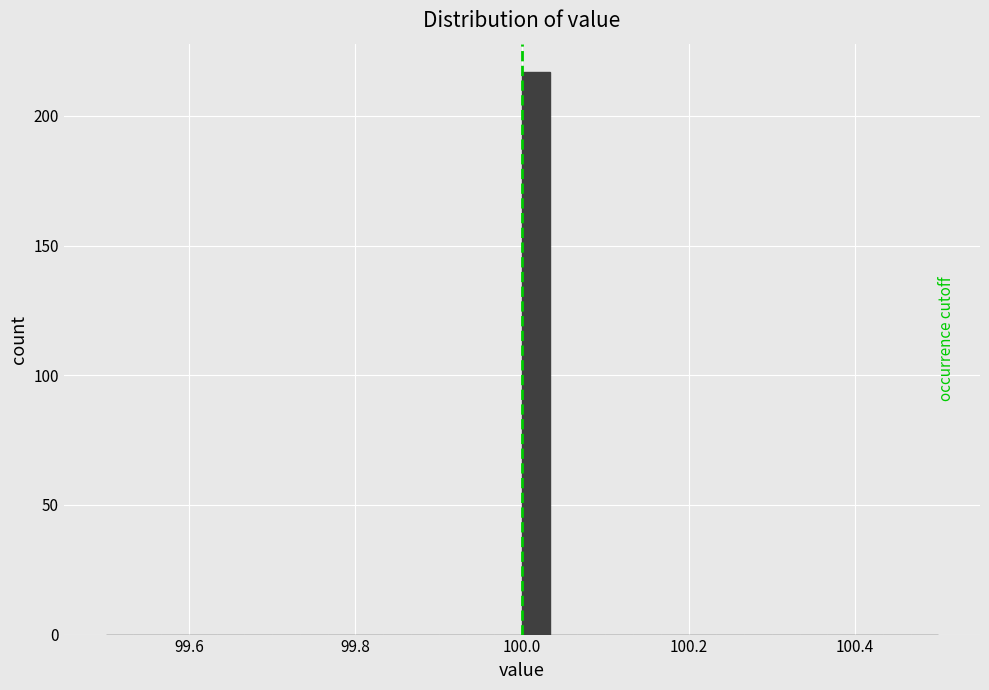

Around what value on the x-axis is the tallest bar? Give the approximate position of its centre, as read against the axis.

100.02